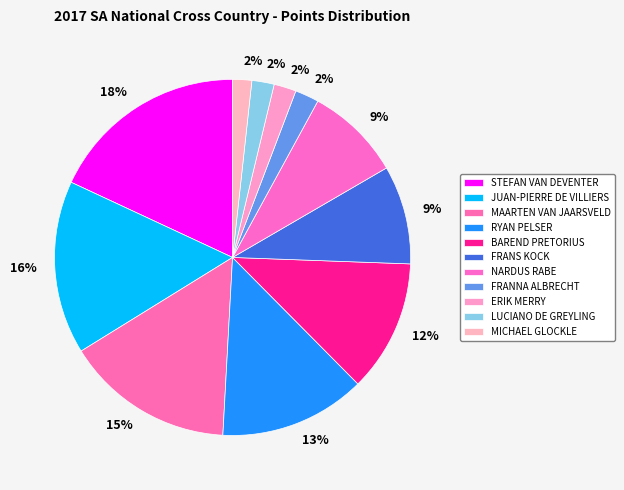

Which category has the biggest portion of the pie?

STEFAN VAN DEVENTER